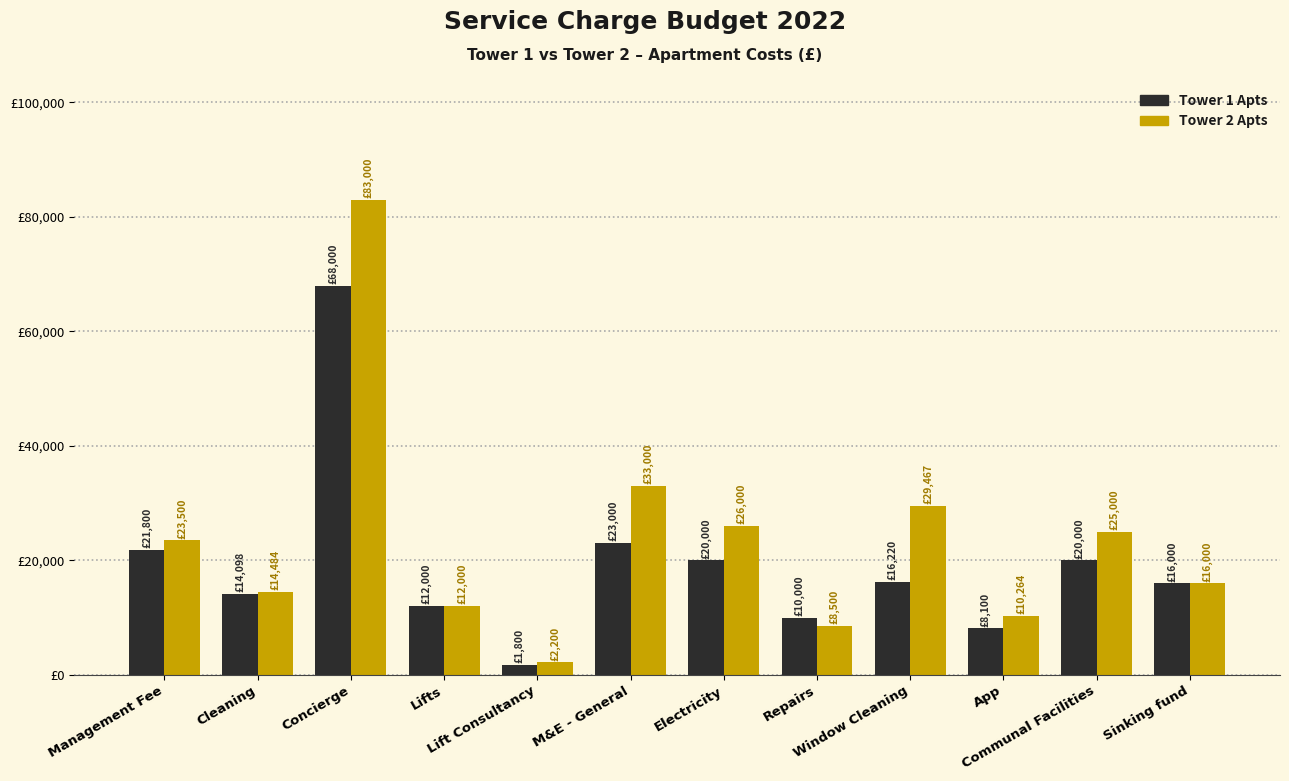

Between Sinking fund and Management Fee, which is larger?

Management Fee